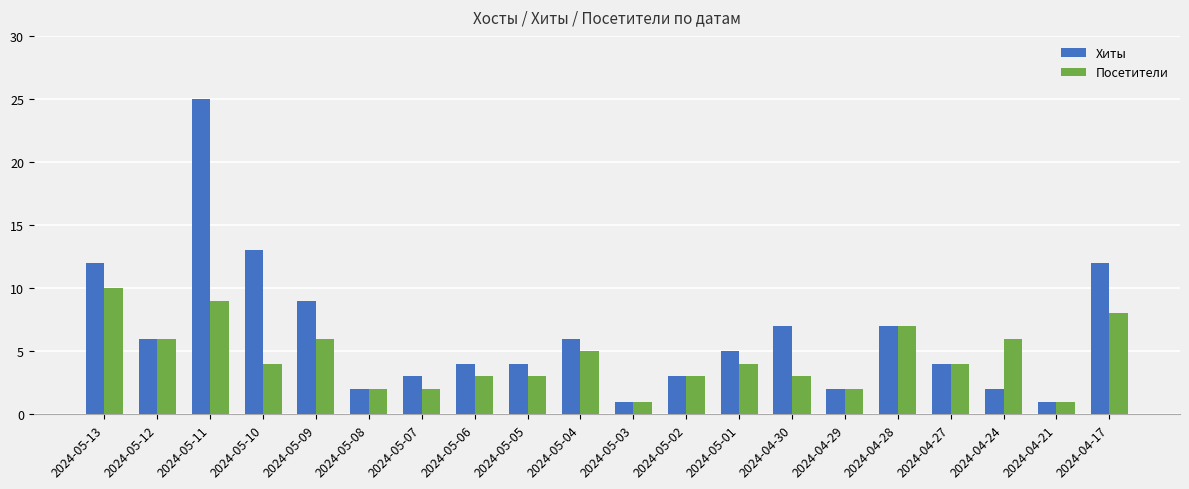

Reading left to right, what are all the values shown in this chart?

Хиты: 12	6	25	13	9	2	3	4	4	6	1	3	5	7	2	7	4	2	1	12
Посетители: 10	6	9	4	6	2	2	3	3	5	1	3	4	3	2	7	4	6	1	8